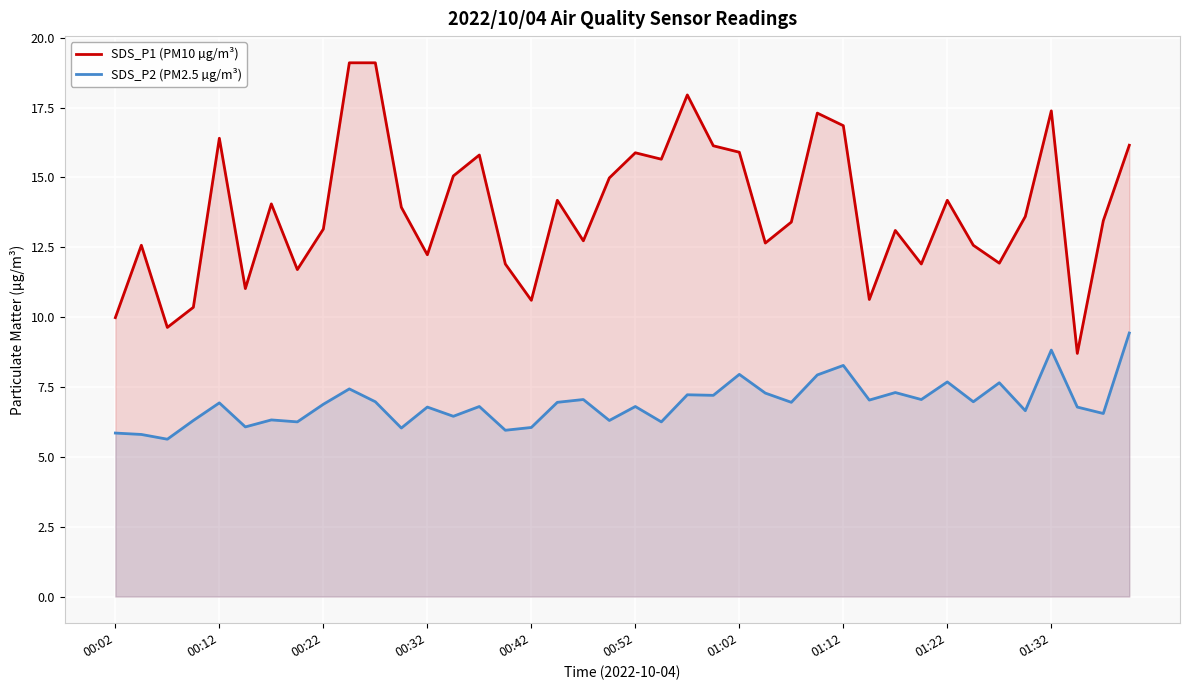

Is it true that SDS_P1 (PM10 µg/m³) equals 14.0 at 00:42?

False